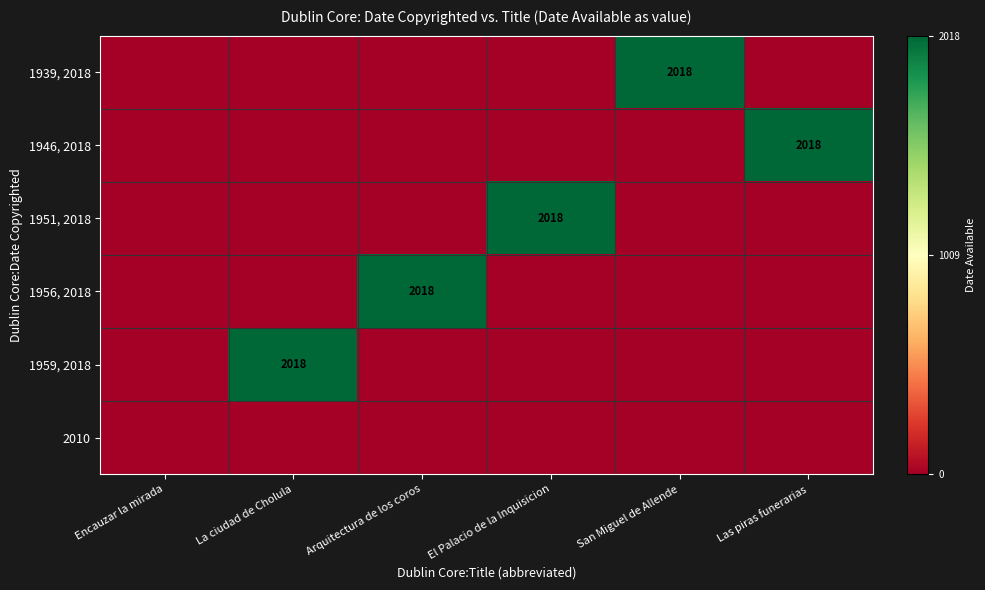

The 1956, 2018 series shows 2809 at Arquitectura de los coros. True or false?

False